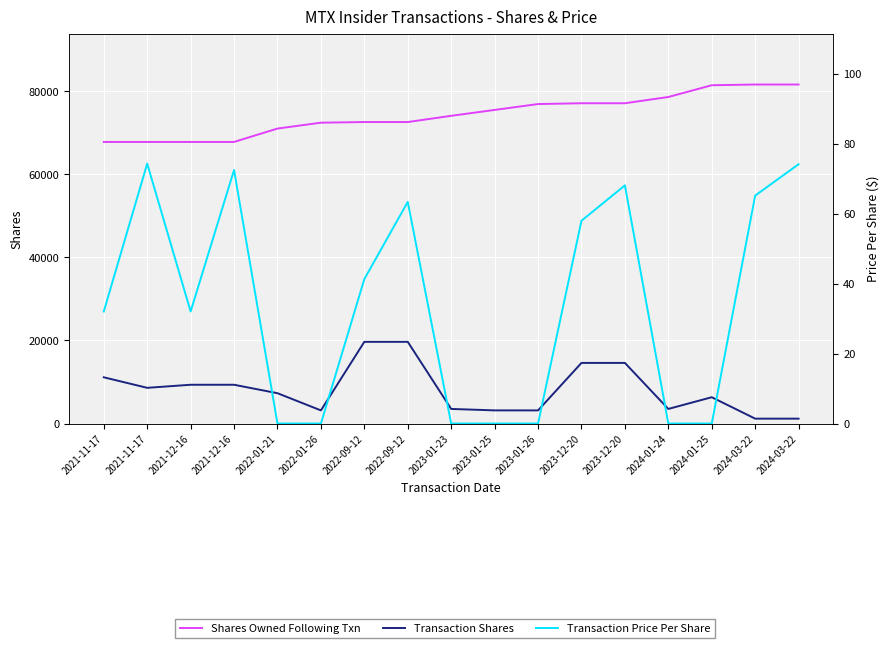

List the series in order of their peak value, lowest first.

Transaction Price Per Share, Transaction Shares, Shares Owned Following Txn